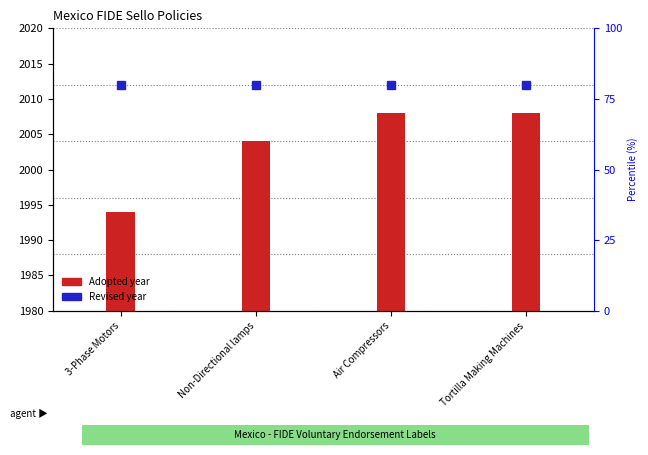

What is the label of the 2nd bar from the right?

Air Compressors